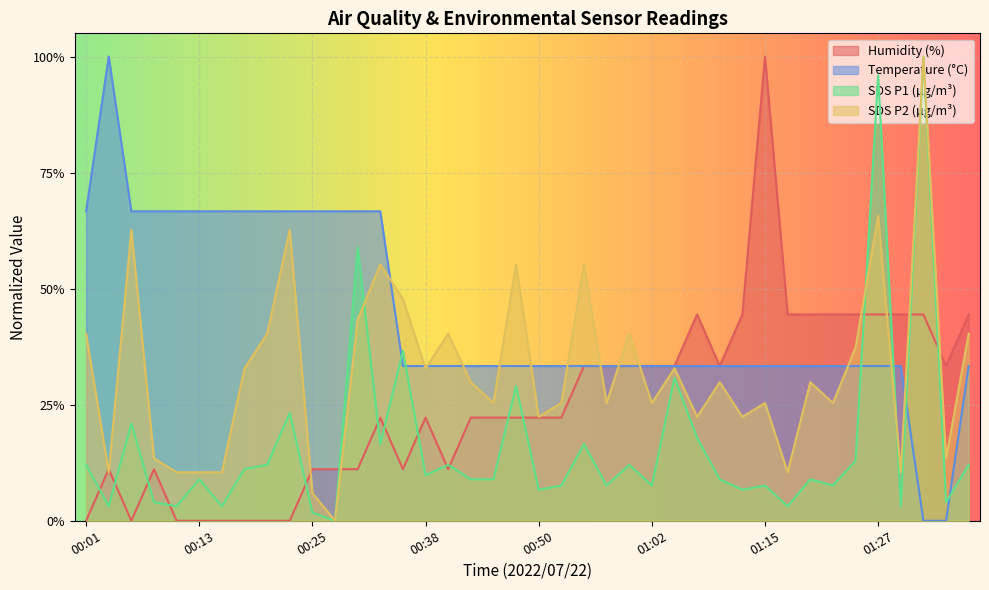

Reading left to right, transcribe all the data shown in this chart.

Temp: 0.7	1.0	0.7	0.7	0.7	0.7	0.7	0.7	0.7	0.7	0.7	0.7	0.7	0.7	0.3	0.3	0.3	0.3	0.3	0.3	0.3	0.3	0.3	0.3	0.3	0.3	0.3	0.3	0.3	0.3	0.3	0.3	0.3	0.3	0.3	0.3	0.3	0.0	0.0	0.3
Humidity: 0.0	0.1	0.0	0.1	0.0	0.0	0.0	0.0	0.0	0.0	0.1	0.1	0.1	0.2	0.1	0.2	0.1	0.2	0.2	0.2	0.2	0.2	0.3	0.3	0.3	0.3	0.3	0.4	0.3	0.4	1.0	0.4	0.4	0.4	0.4	0.4	0.4	0.4	0.3	0.4
SDS_P1: 0.1	0.0	0.2	0.0	0.0	0.1	0.0	0.1	0.1	0.2	0.0	0.0	0.6	0.2	0.4	0.1	0.1	0.1	0.1	0.3	0.1	0.1	0.2	0.1	0.1	0.1	0.3	0.2	0.1	0.1	0.1	0.0	0.1	0.1	0.1	1.0	0.0	1.0	0.0	0.1
SDS_P2: 0.4	0.1	0.6	0.1	0.1	0.1	0.1	0.3	0.4	0.6	0.1	0.0	0.4	0.6	0.5	0.3	0.4	0.3	0.3	0.6	0.2	0.3	0.6	0.3	0.4	0.3	0.3	0.2	0.3	0.2	0.3	0.1	0.3	0.3	0.4	0.7	0.1	1.0	0.1	0.4